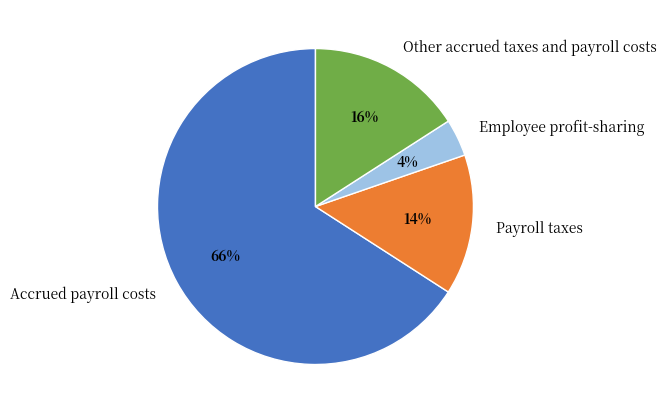

Is there a majority slice in this chart?

Yes